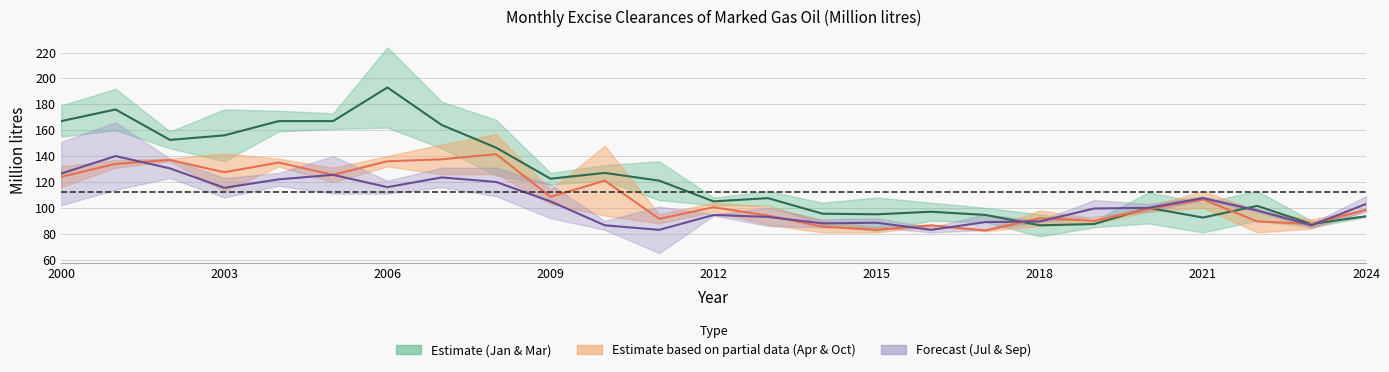

How many interior local valleys does the September series have?

6